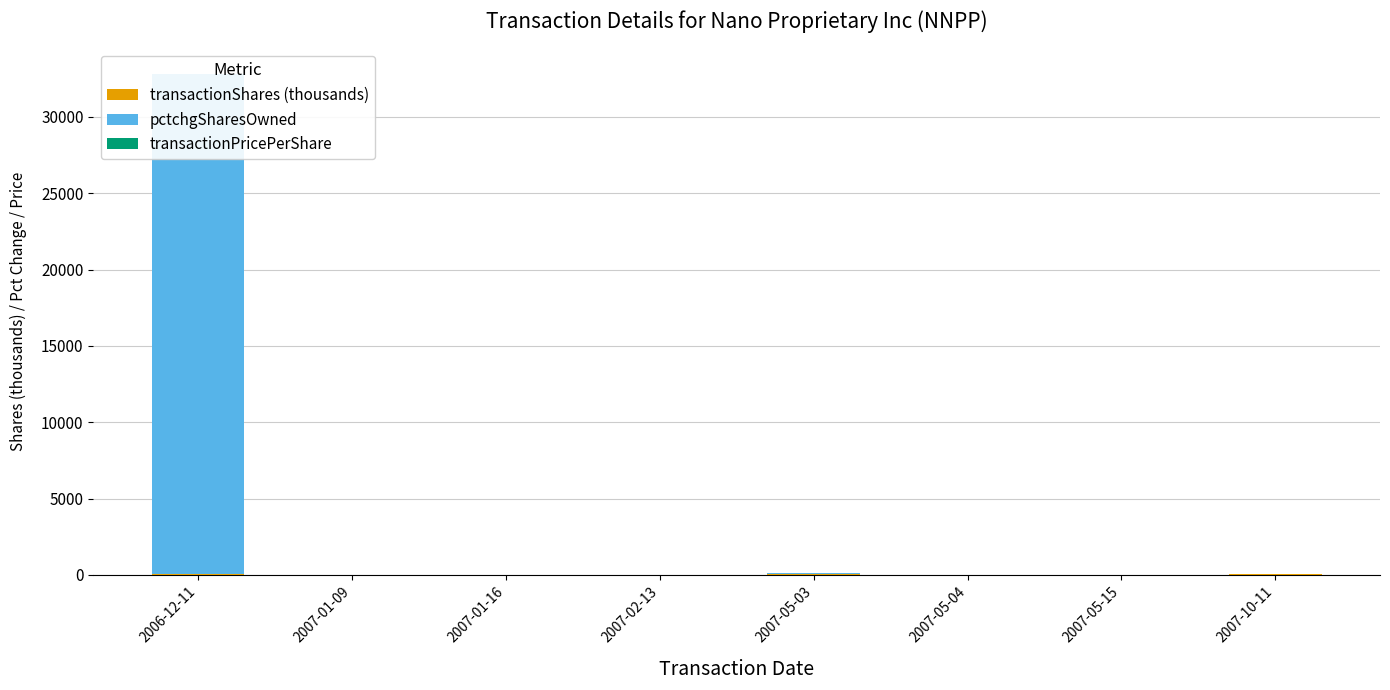

What is the difference between the maximum and minimum values in the pctchgSharesOwned series?

32762.0